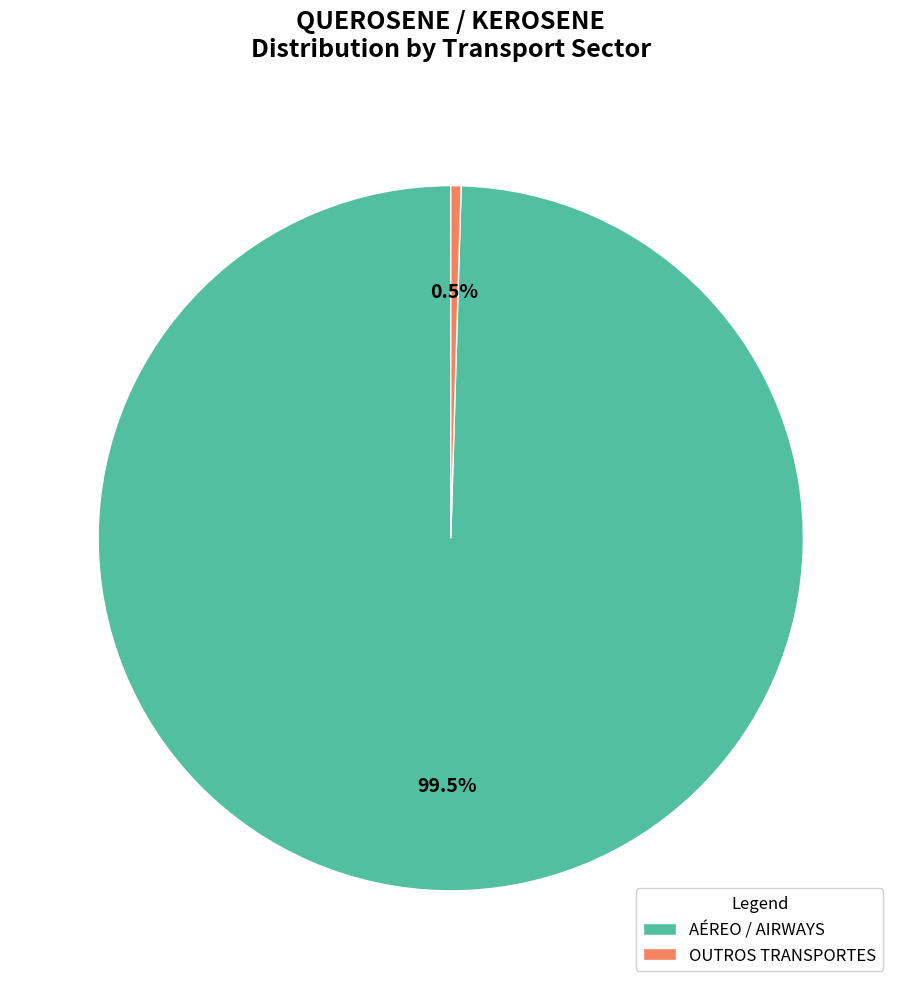

How much of the chart is everything except AÉREO / AIRWAYS?

0.5%